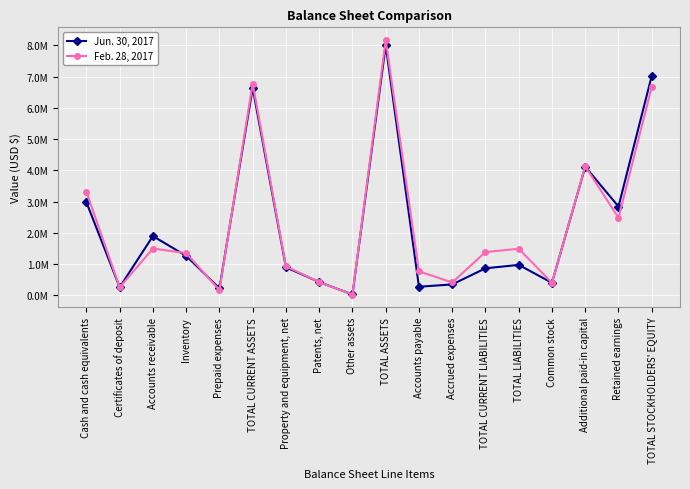

What is the spread (max minus min) of values at Common stock?

137